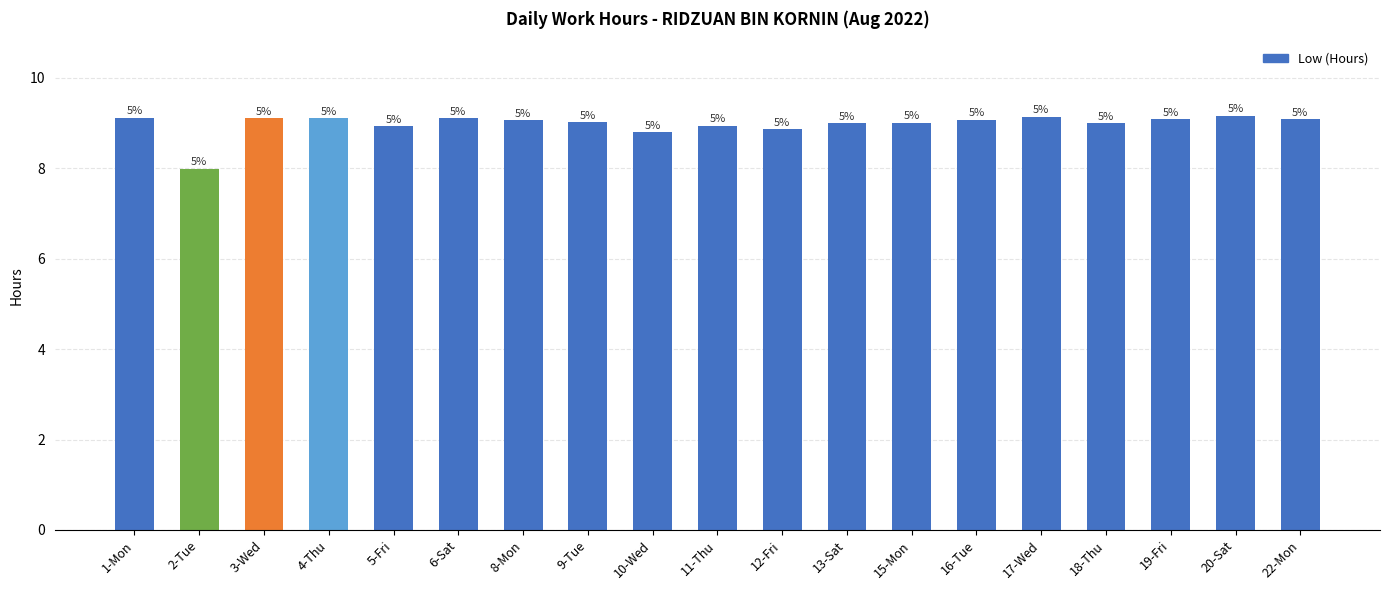

What is the change in value from 9-Tue to 12-Fri?

-0.2